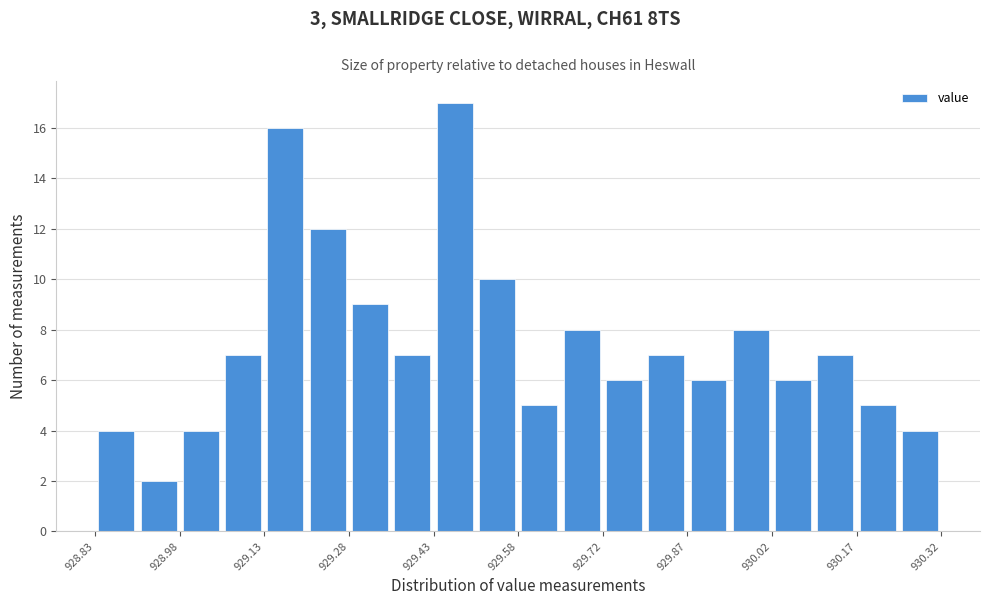

Around what value on the x-axis is the tallest bar? Give the approximate position of its centre, as read against the axis.

929.46